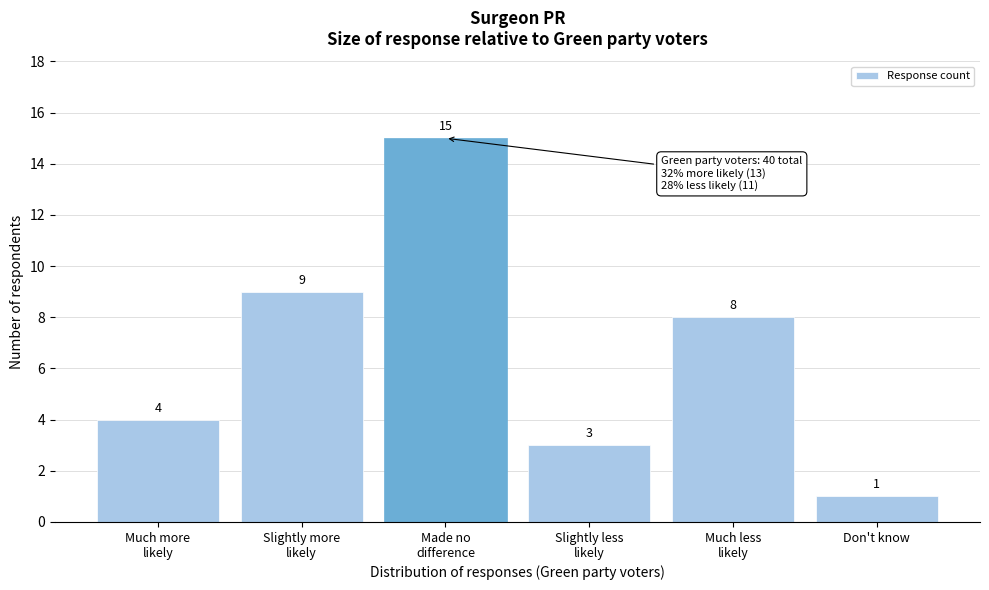

Reading left to right, what are all the values shown in this chart?

4	9	15	3	8	1